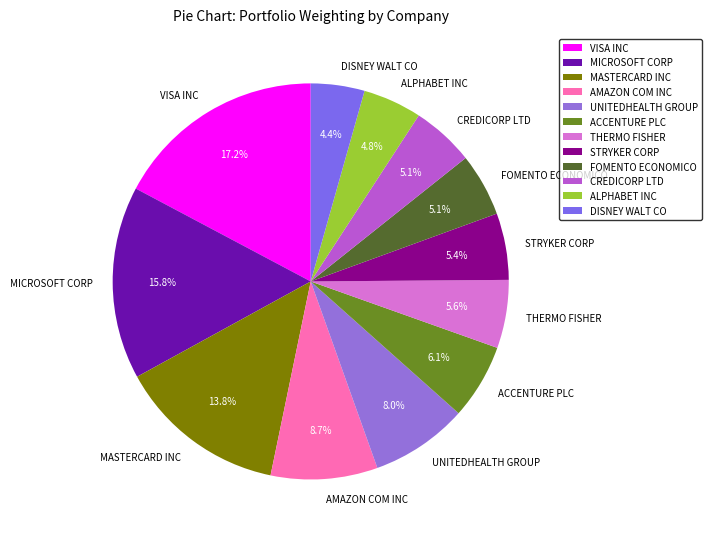

True or false: MICROSOFT CORP accounts for 16% of the total.

True